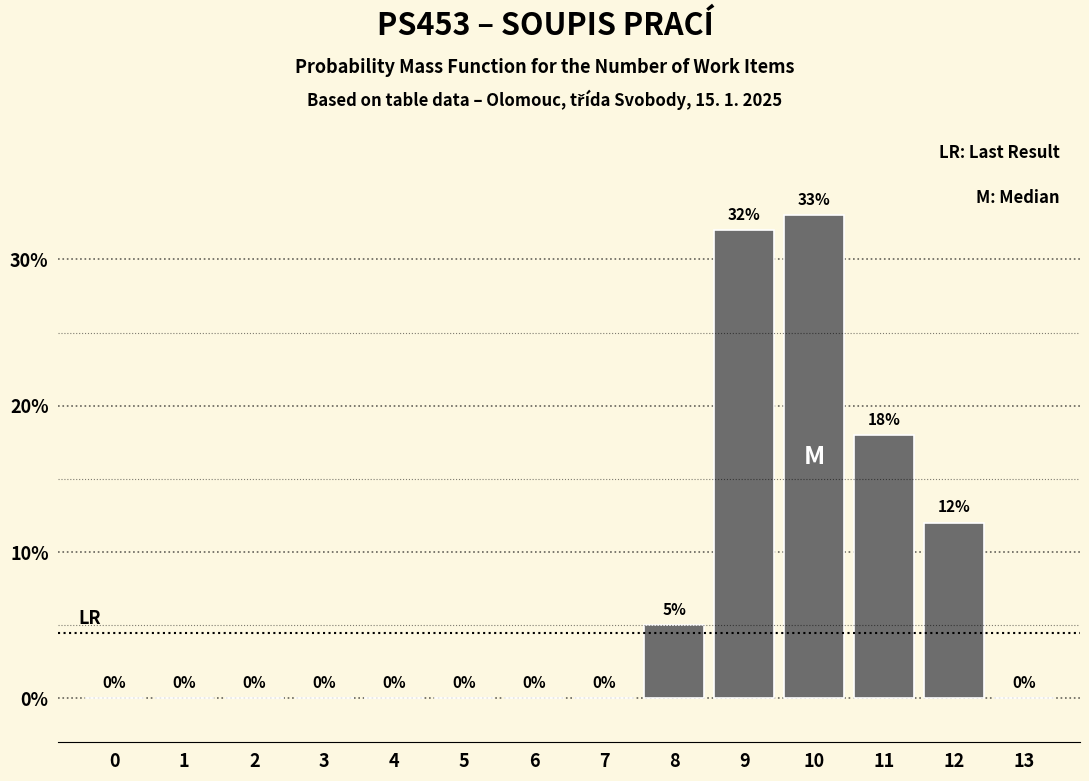

Reading left to right, extract all data points from this chart.

0=0	1=0	2=0	3=0	4=0	5=0	6=0	7=0	8=5	9=32	10=33	11=18	12=12	13=0